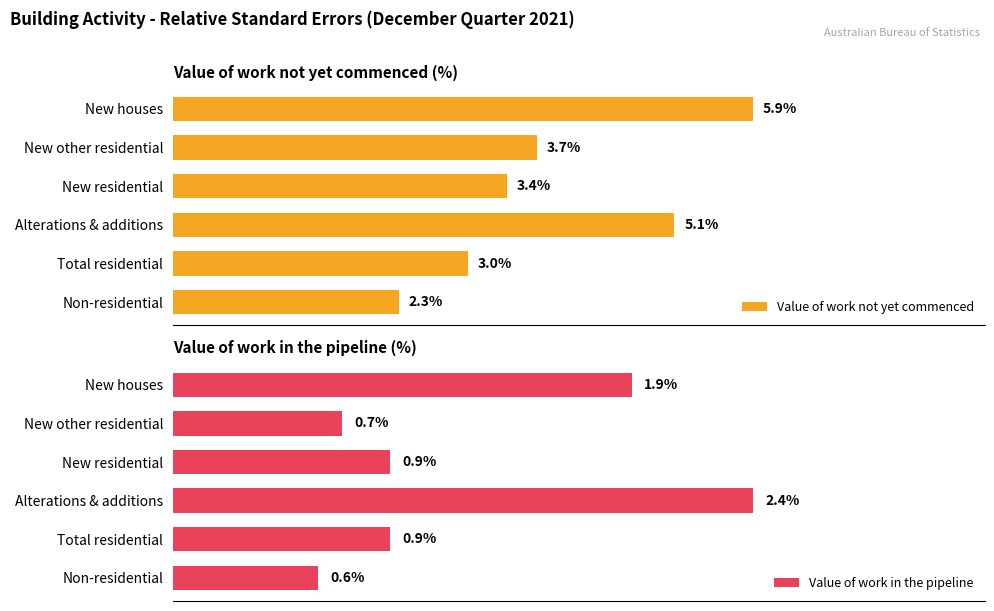

Rank the categories by Value of work not yet commenced value from lowest to highest.

Non-residential, Total residential, New residential, New other residential, Alterations & additions, New houses